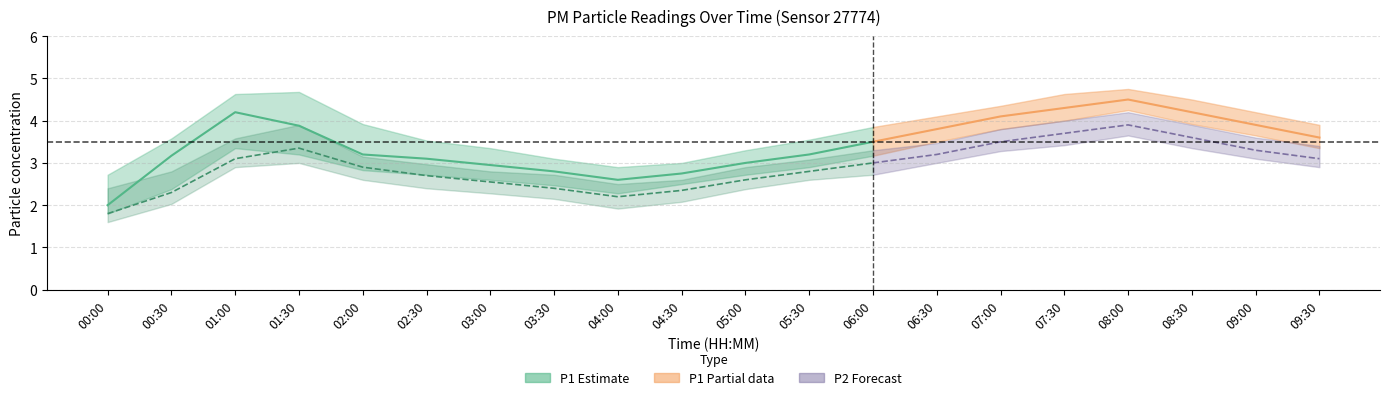

What is the highest value of the P1_upper series?

4.8